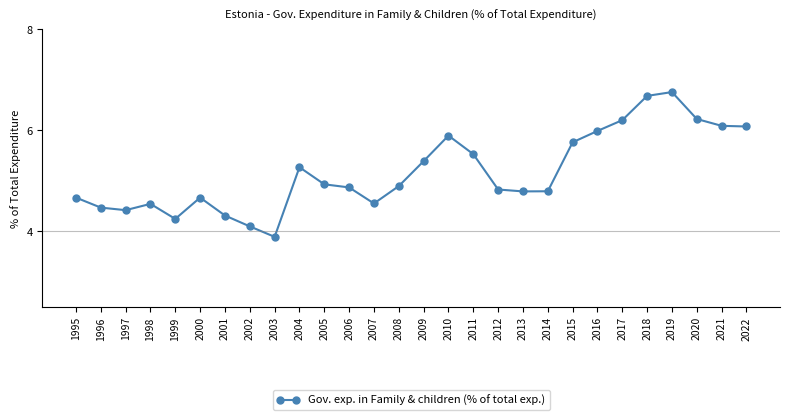

What is the value of the 27th point from the left?

6.1